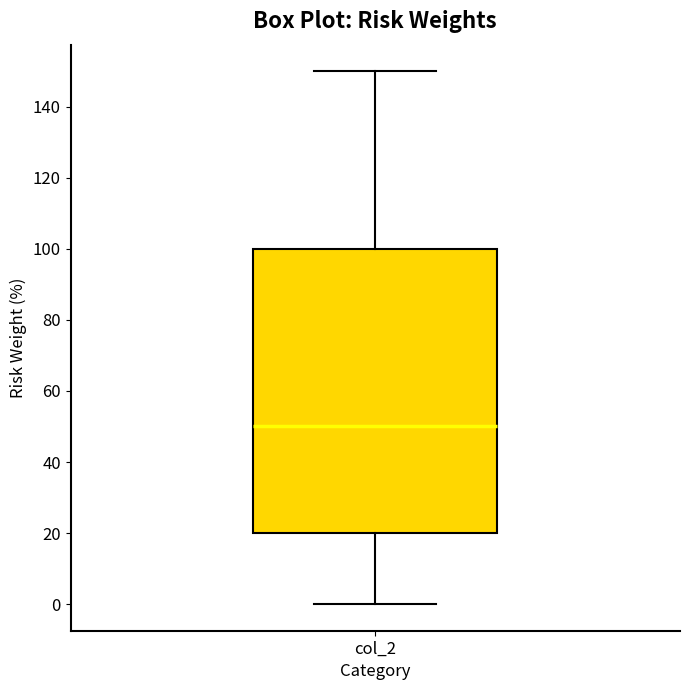

Transcribe this box plot: give where the median line is, the range the box spans, and where the two whiskers end, as read against the y-axis. The values are not printed on the chart, so give them approximately, as read against the axis.

median 50, box 20 to 100, whiskers 0 to 150